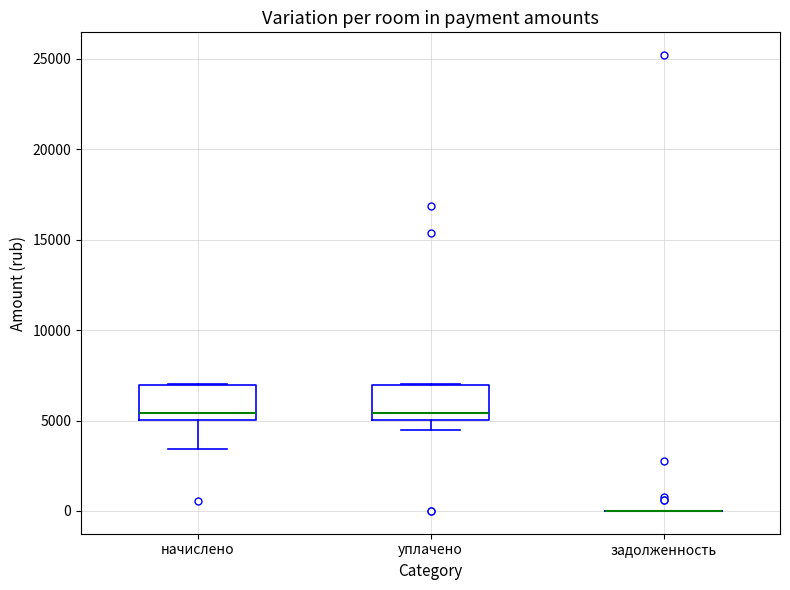

Reading left to right, read every box against the y-axis: the position of its median line, the range the box covers, and the ends of its whiskers. The values are not printed on the chart, so give them approximately, as read against the axis.

начислено: median 5500, box 5000 to 7000, whiskers 3500 to 7000
уплачено: median 5500, box 5000 to 7000, whiskers 4500 to 7000
задолженность: box collapsed to a line at 0, whiskers 0 to 0